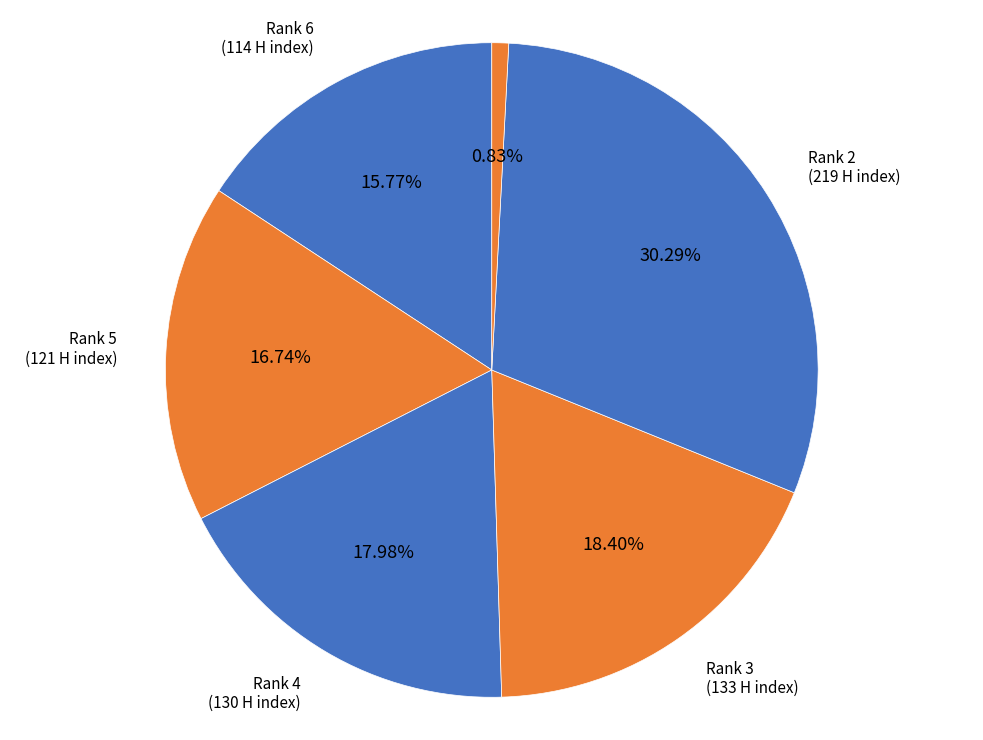

What is the largest slice in the pie chart?

Rank 2